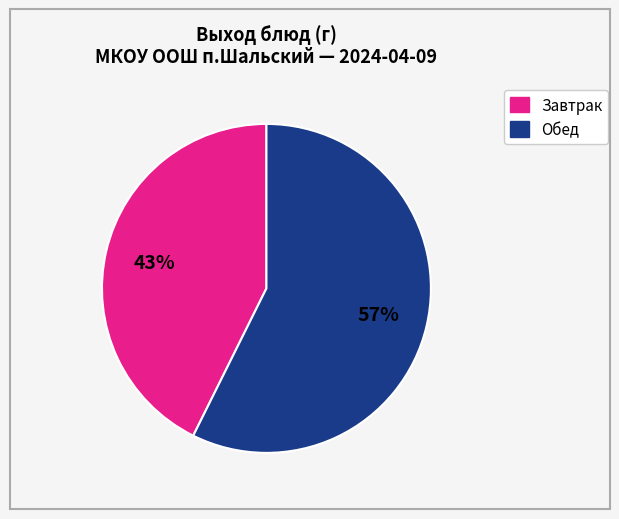

Is there any slice that represents more than half of the pie?

Yes